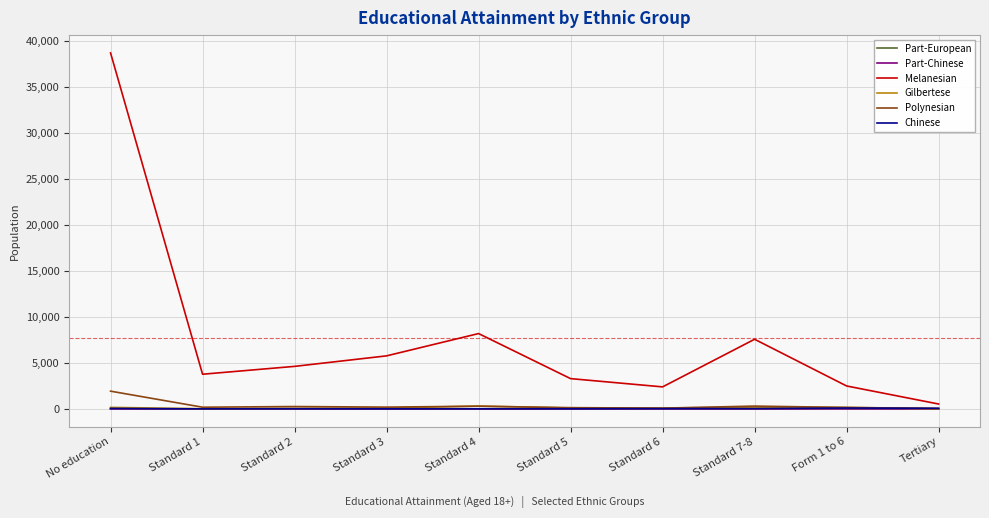

How many lines are shown in the chart?

6